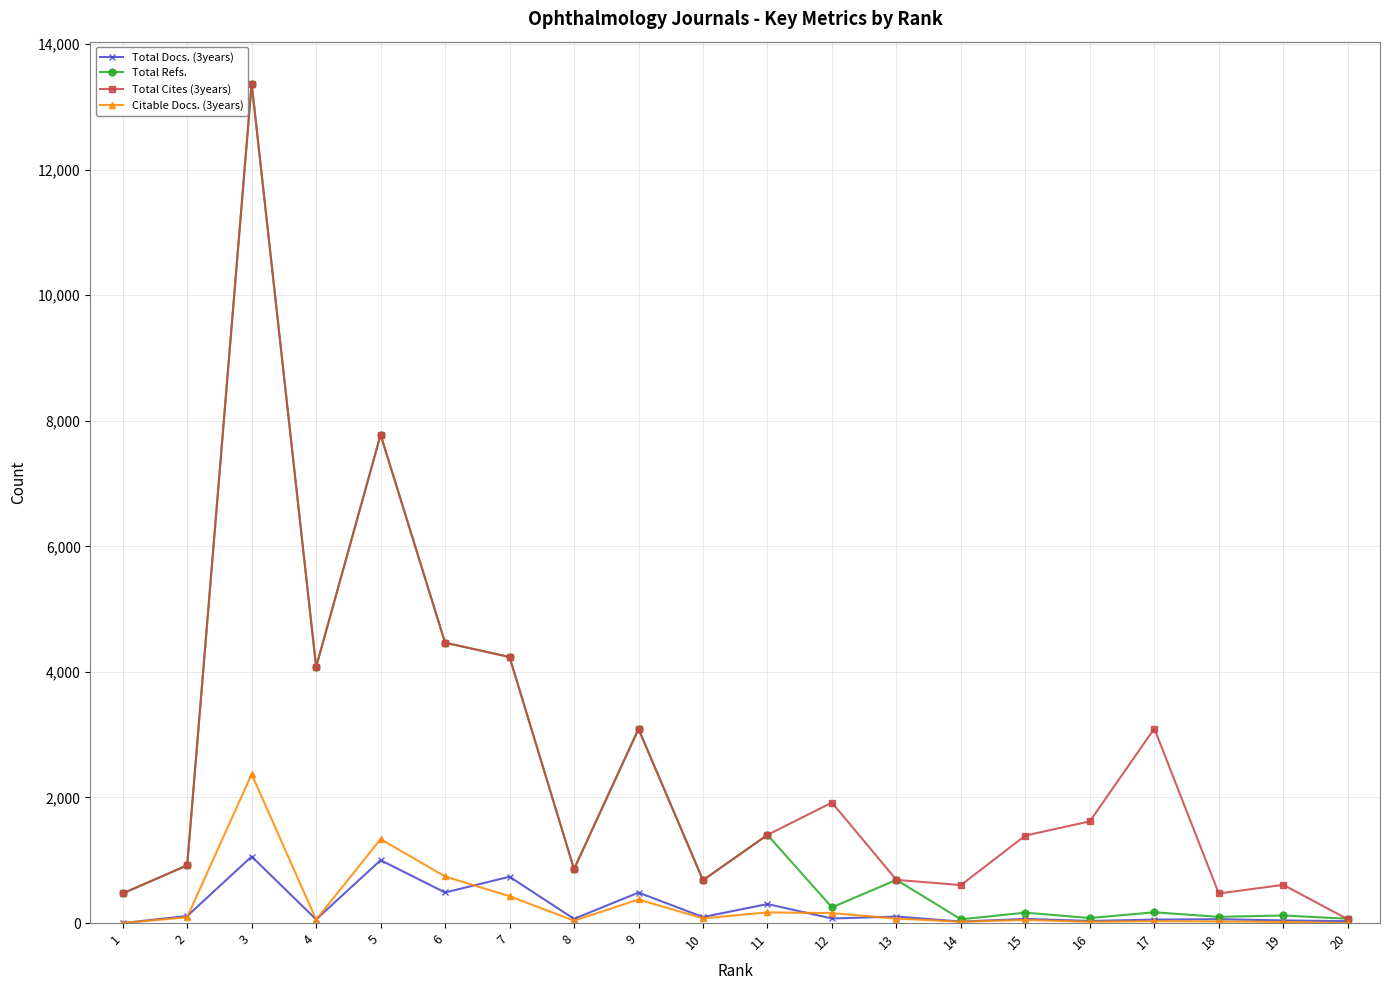

What is the average value of the Total Refs. series?

2153